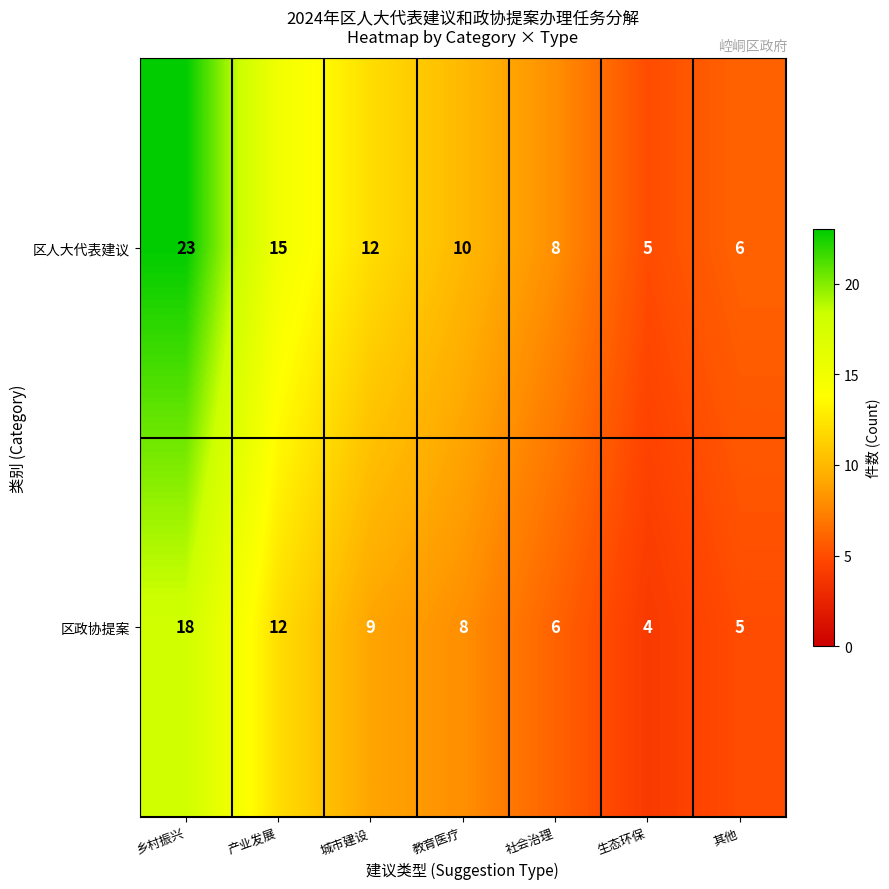

What is the spread (max minus min) of values at 城市建设?

3